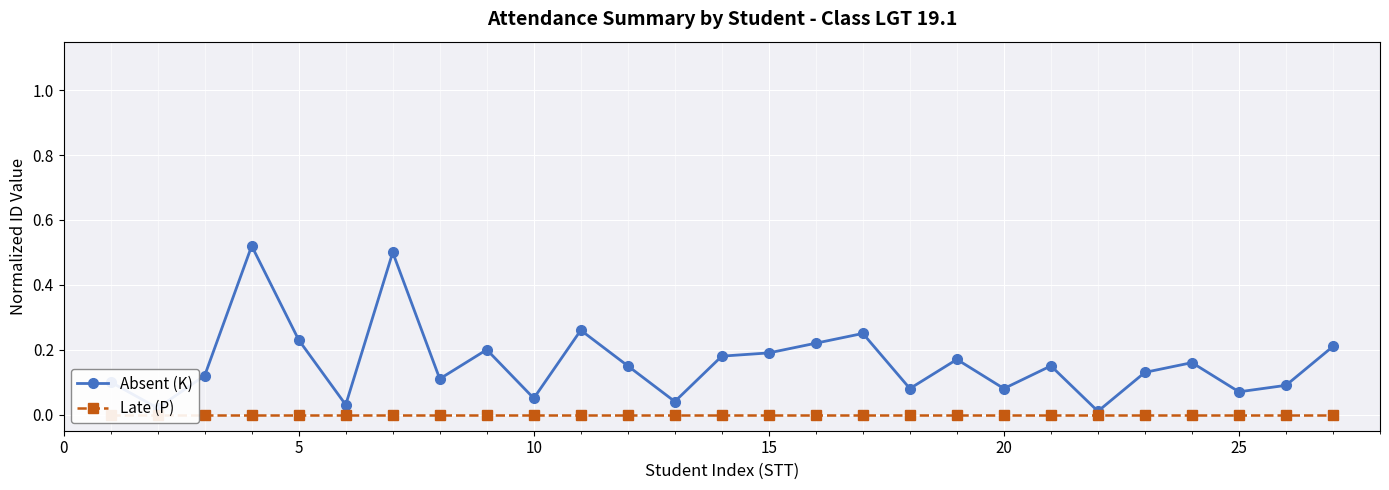

How many lines are shown in the chart?

2